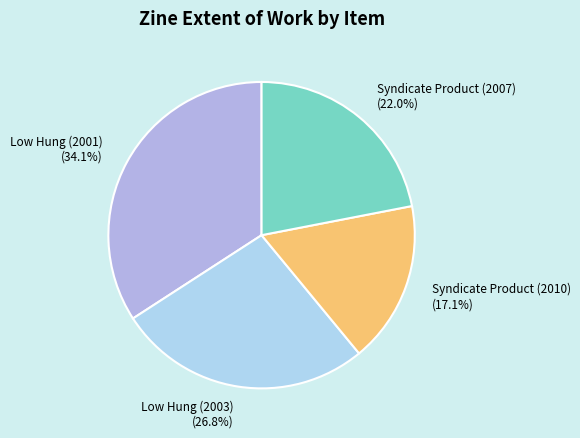

How many segments does this pie chart have?

4